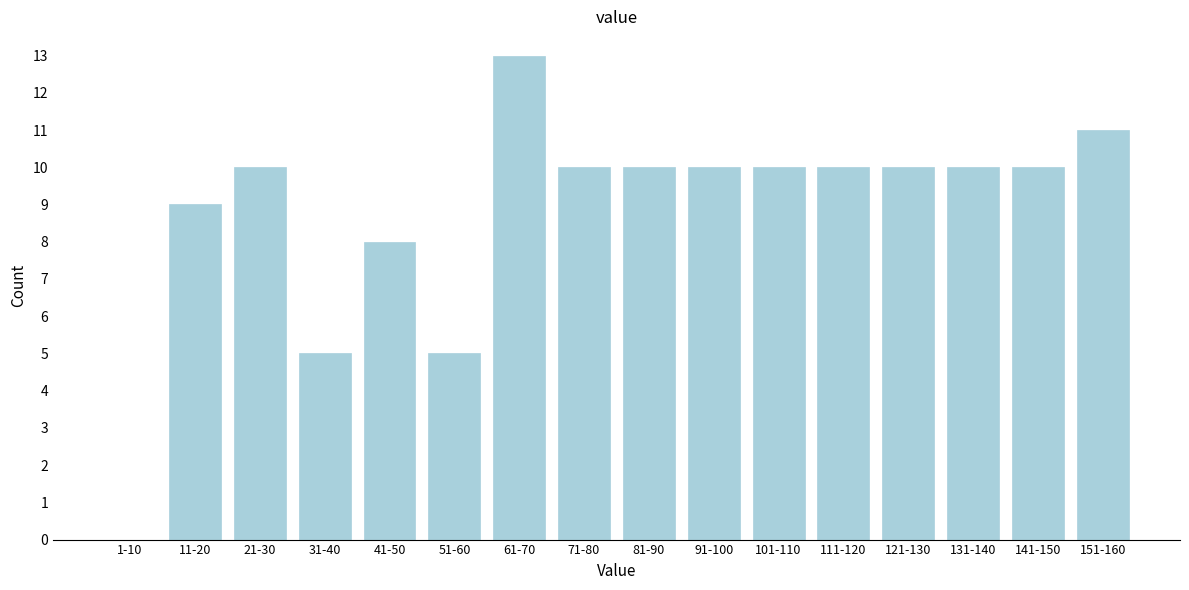

Reading left to right, transcribe all the data shown in this chart.

1-10=0	11-20=9	21-30=10	31-40=5	41-50=8	51-60=5	61-70=13	71-80=10	81-90=10	91-100=10	101-110=10	111-120=10	121-130=10	131-140=10	141-150=10	151-160=11